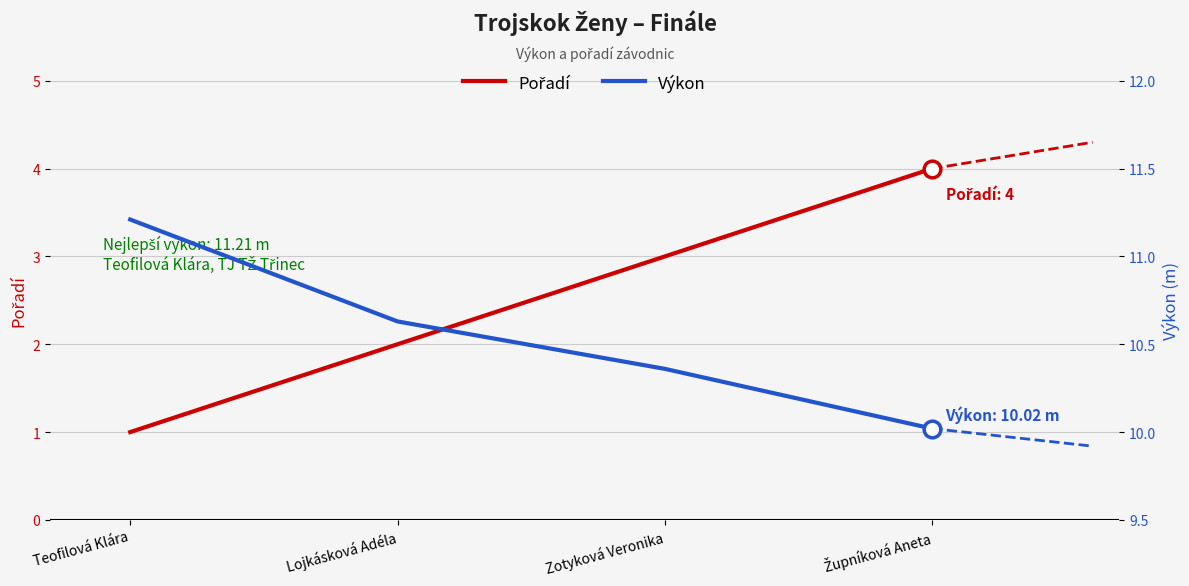

What is the sum of the Výkon values at Teofilová Klára and Lojkásková Adéla?

21.8